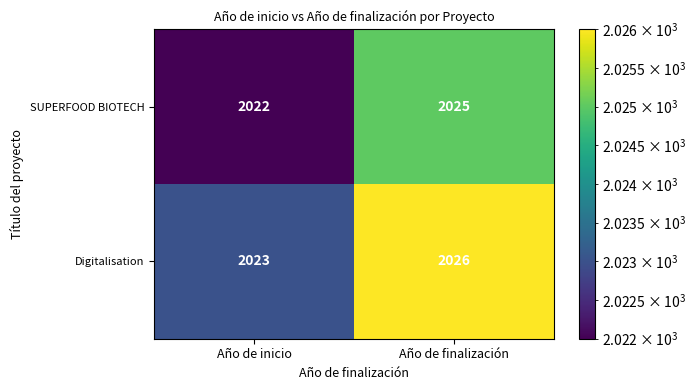

The Digitalisation series shows 1159 at Año de inicio. True or false?

False